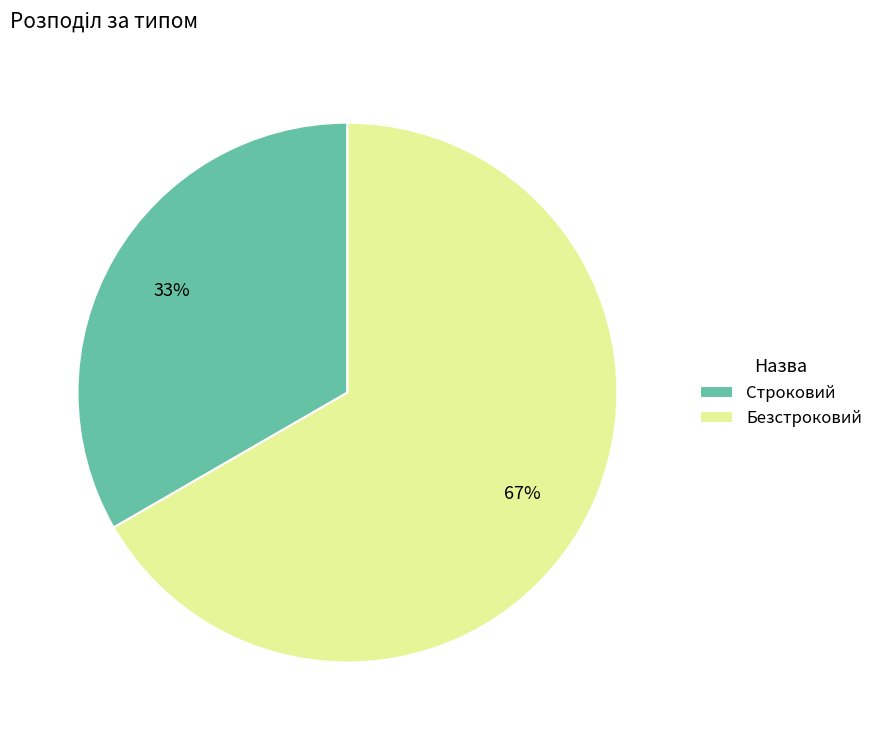

To the nearest percent, what is the average slice percentage?

50%